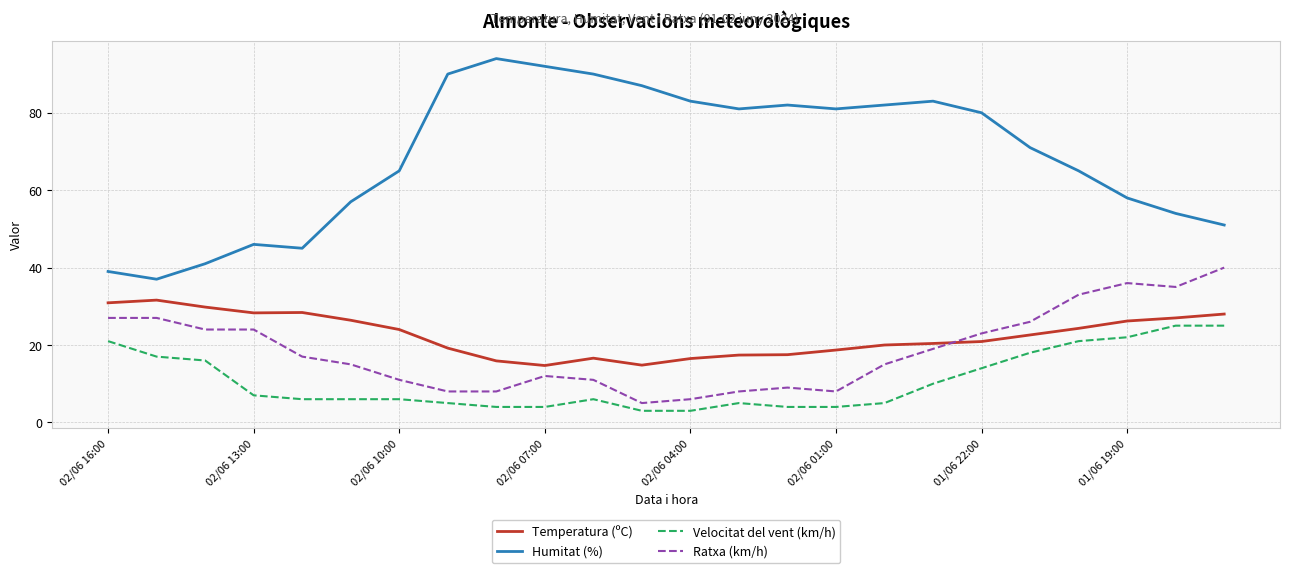

Which series has the largest total across all categories?

Humitat (%)